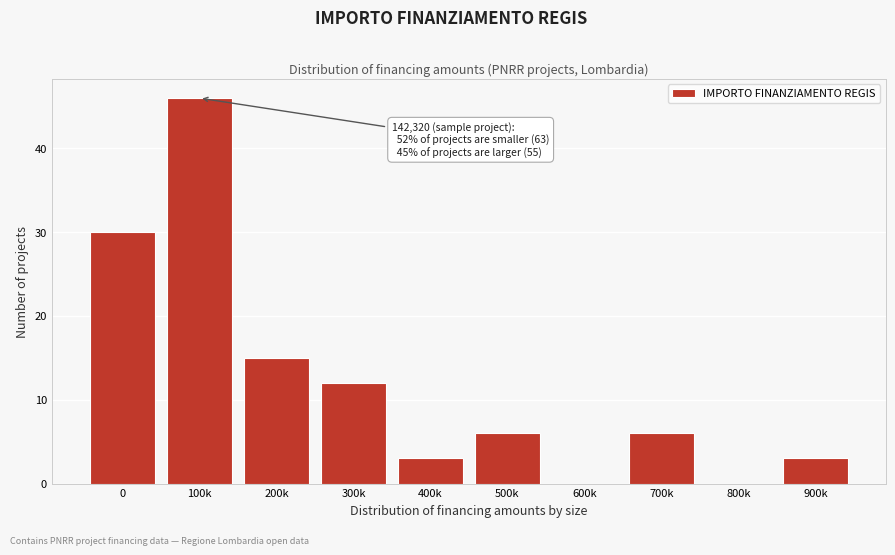

Reading right to left, what are all the values shown in this chart?

900k=3	800k=0	700k=6	600k=0	500k=6	400k=3	300k=12	200k=15	100k=46	0=30